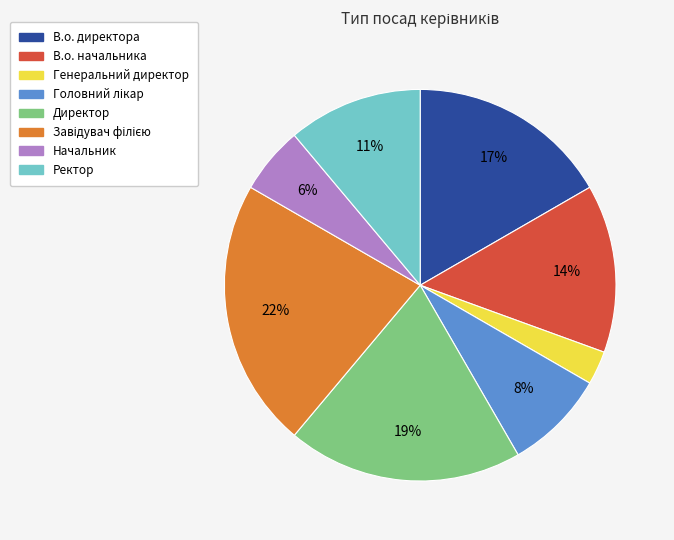

What percentage is the Начальник slice, to the nearest percent?

6%